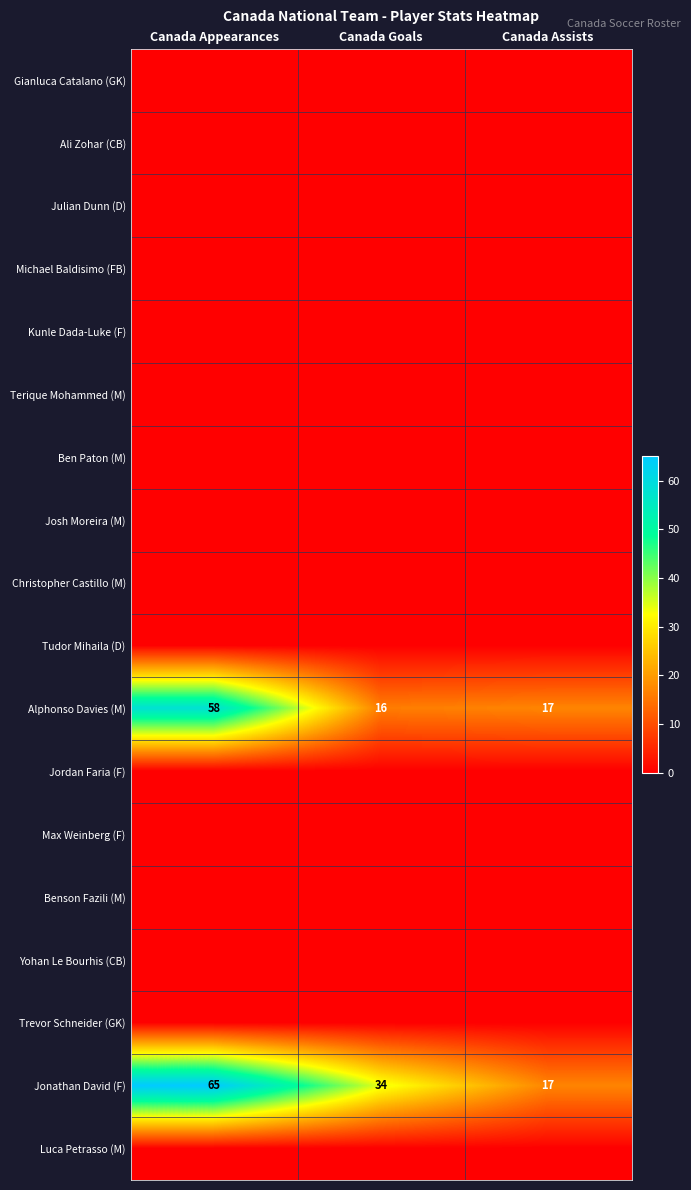

True or false: Alphonso Davies (M) has a value of 16 at Canada Goals.

True